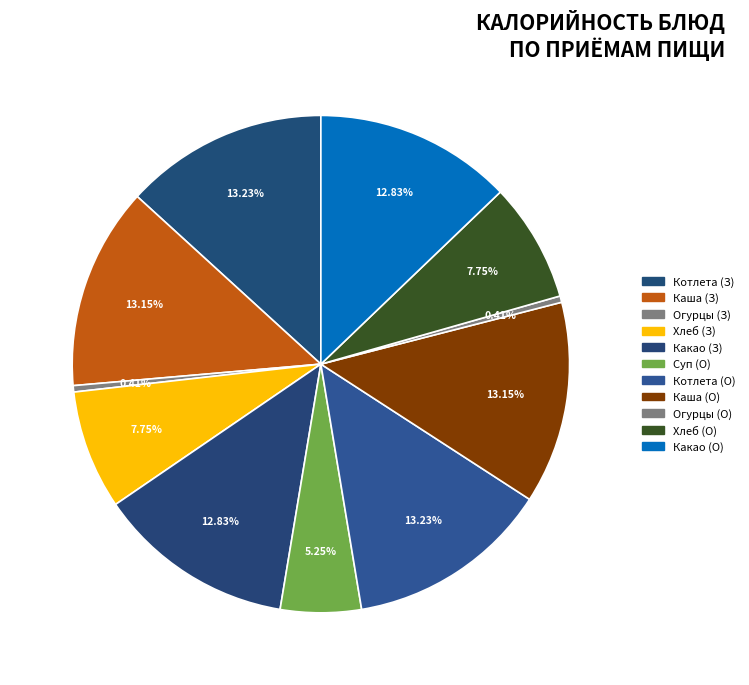

To the nearest percent, what is the average slice percentage?

9%